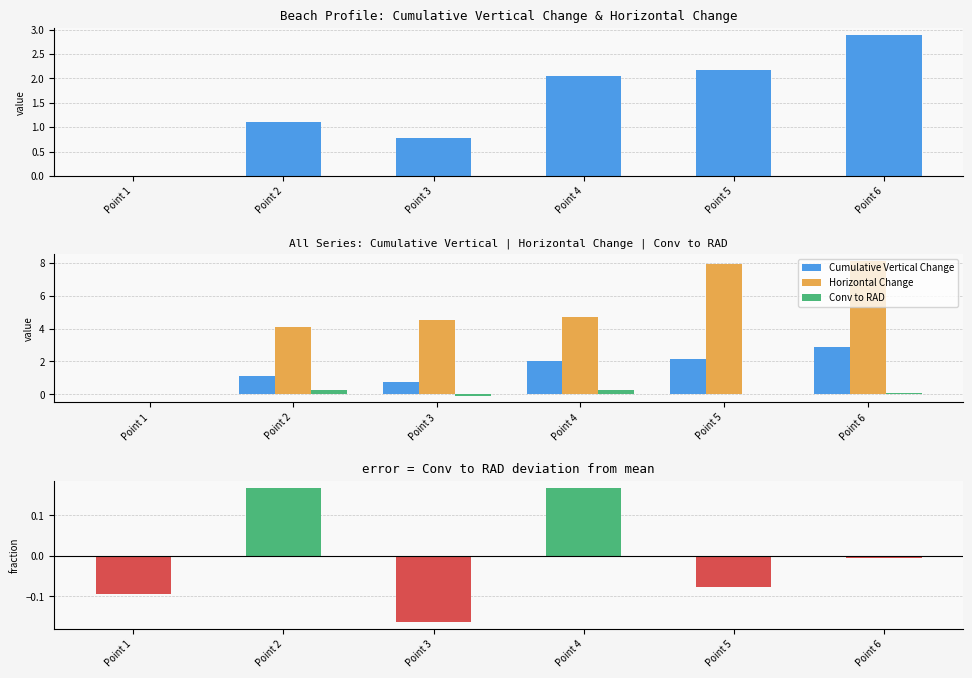

List the labels in order of Conv to RAD value, smallest first.

Point 3, Point 1, Point 5, Point 6, Point 2, Point 4